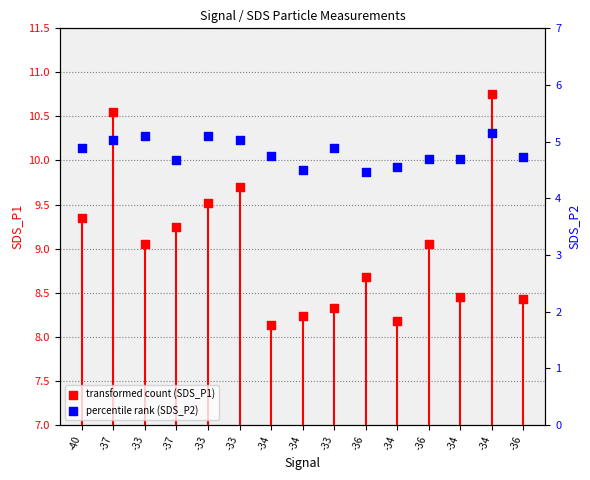

At how many categories does at least one series exceed 10?

2